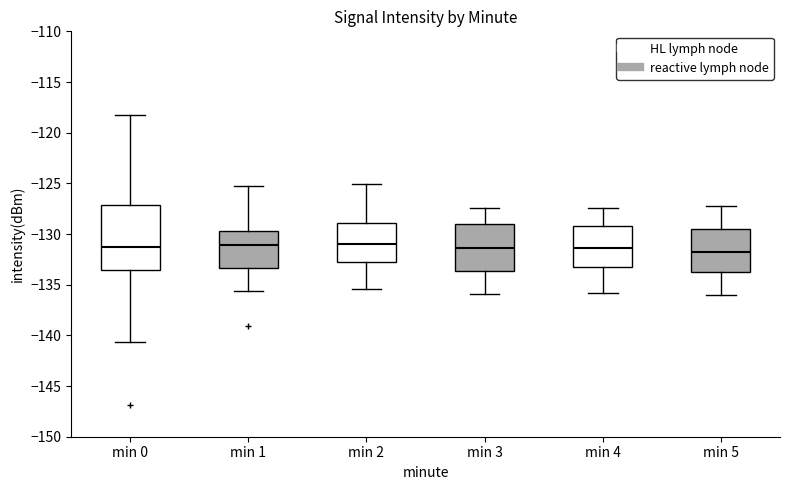

Where does the upper whisker of the box for min 4 end on the y-axis? The values are not printed on the chart, so give them approximately, as read against the axis.

-127.5